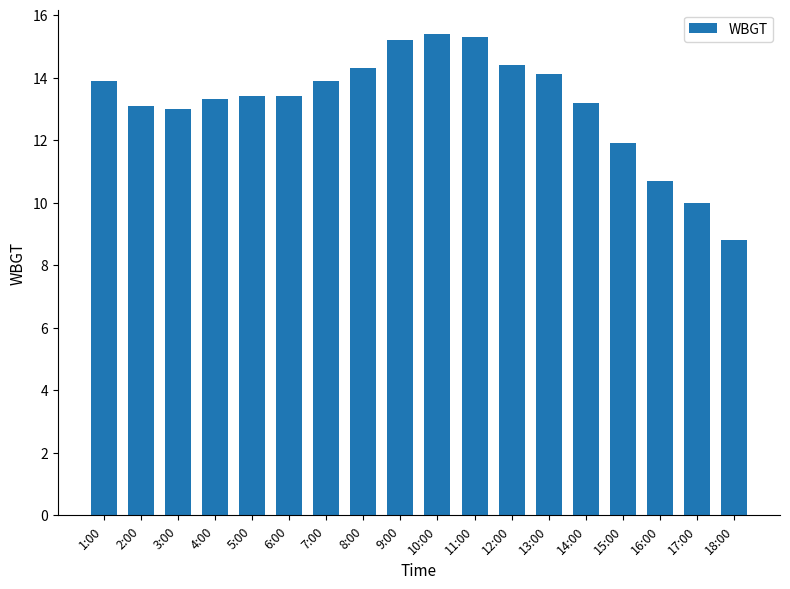

At which label does the data first exceed 13?

1:00